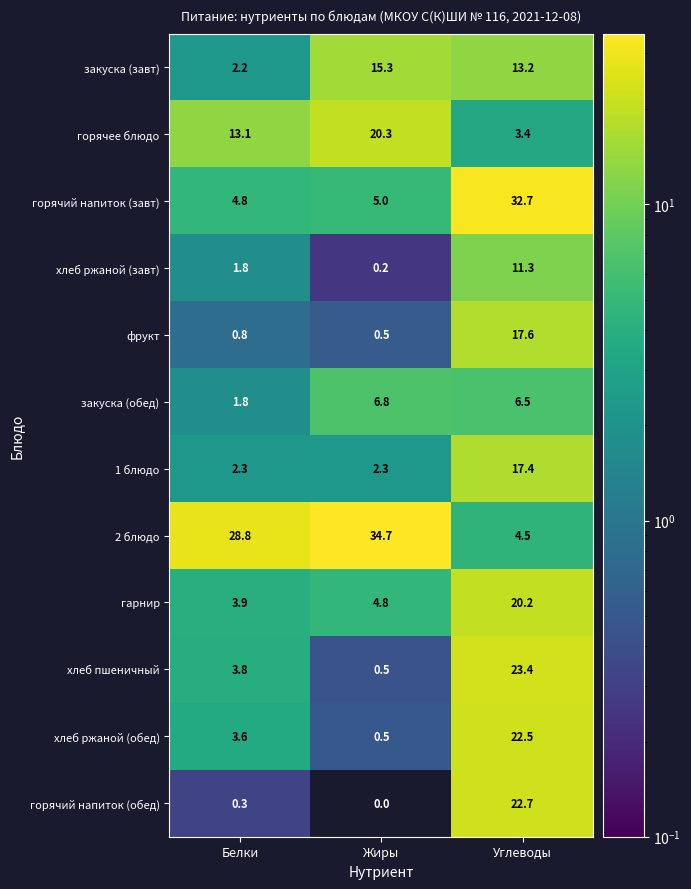

At how many categories does at least one series exceed 25?

3